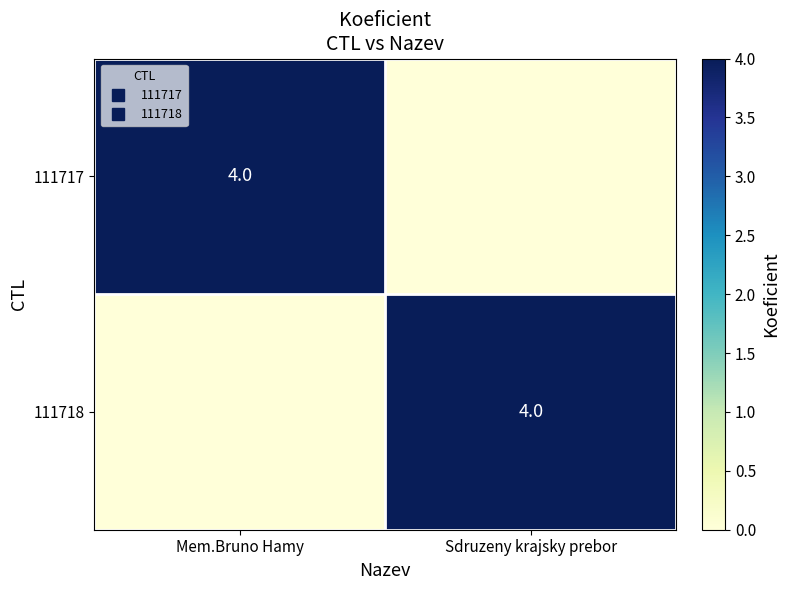

The value of 111718 at Sdruzeny krajsky prebor is 7. True or false?

False